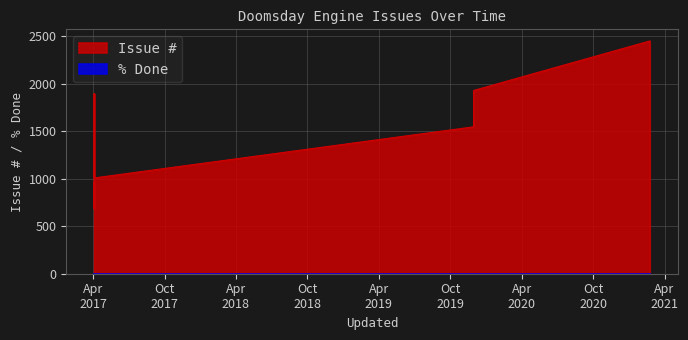

What is the sum of all values?

13656